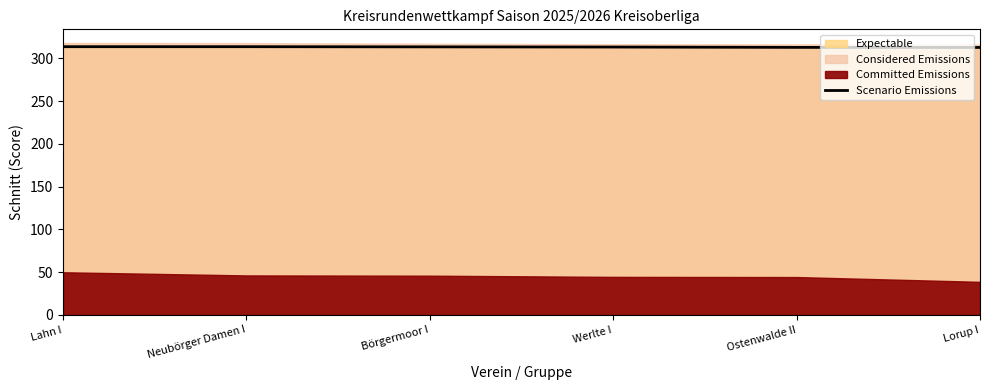

Read the value at Werlte I.

313.4